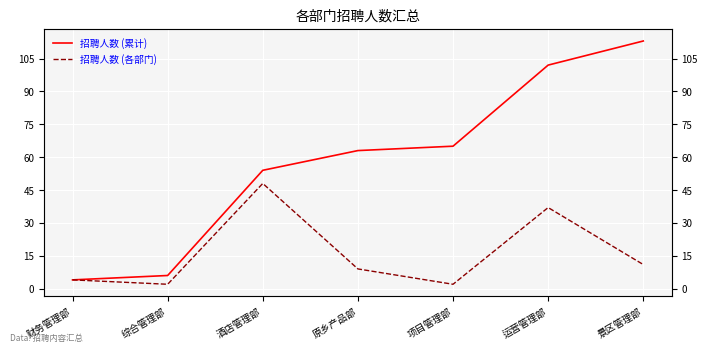

What is the label of the 5th point from the right?

酒店管理部